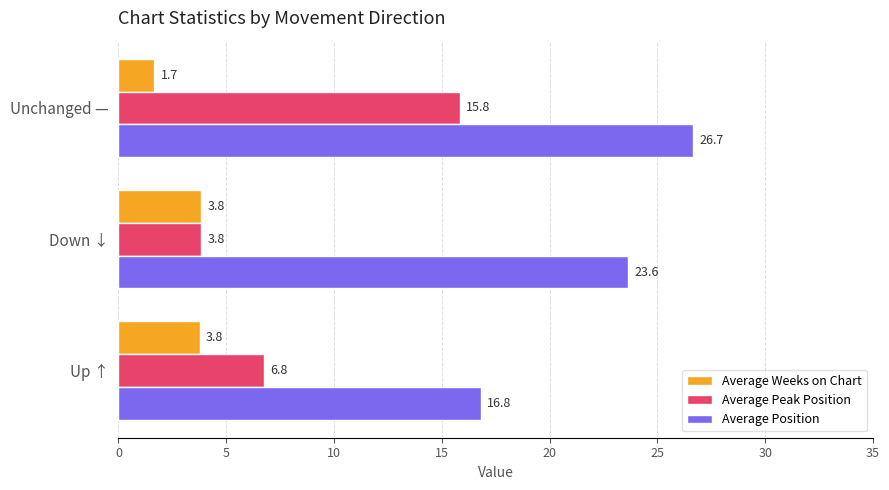

What are all the series names shown in the legend?

Average Weeks on Chart, Average Peak Position, Average Position